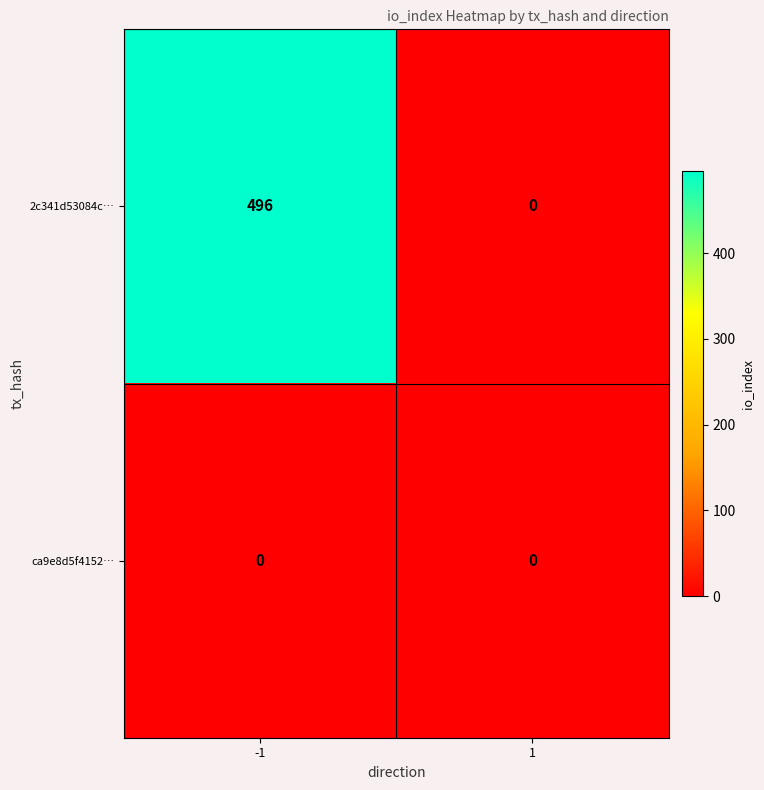

What is the greatest value displayed?

496